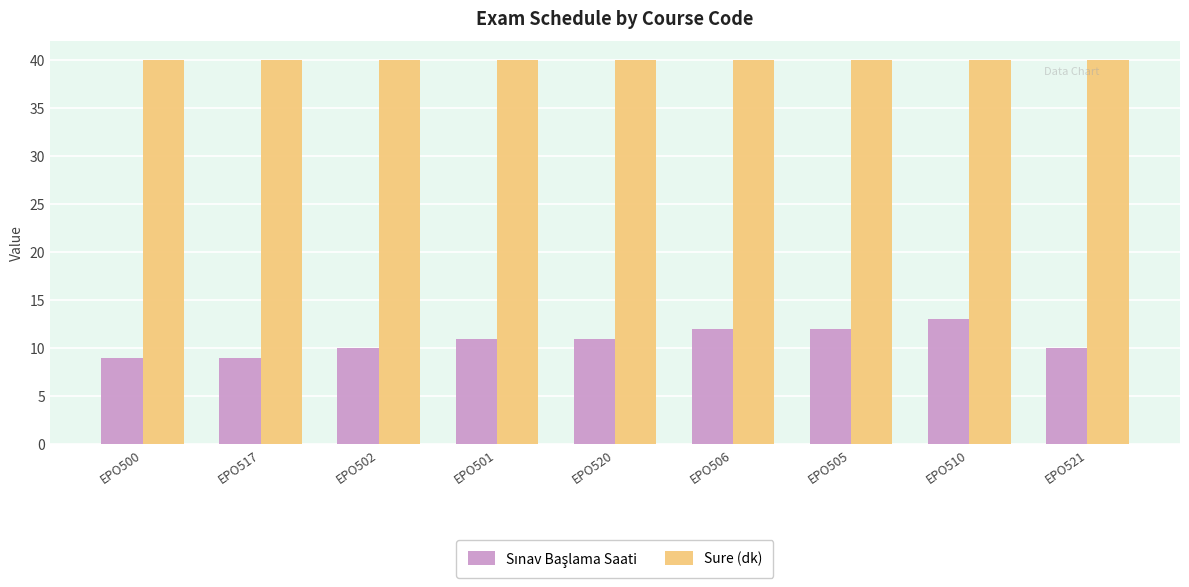

What is the average value of the Sure (dk) series?

40